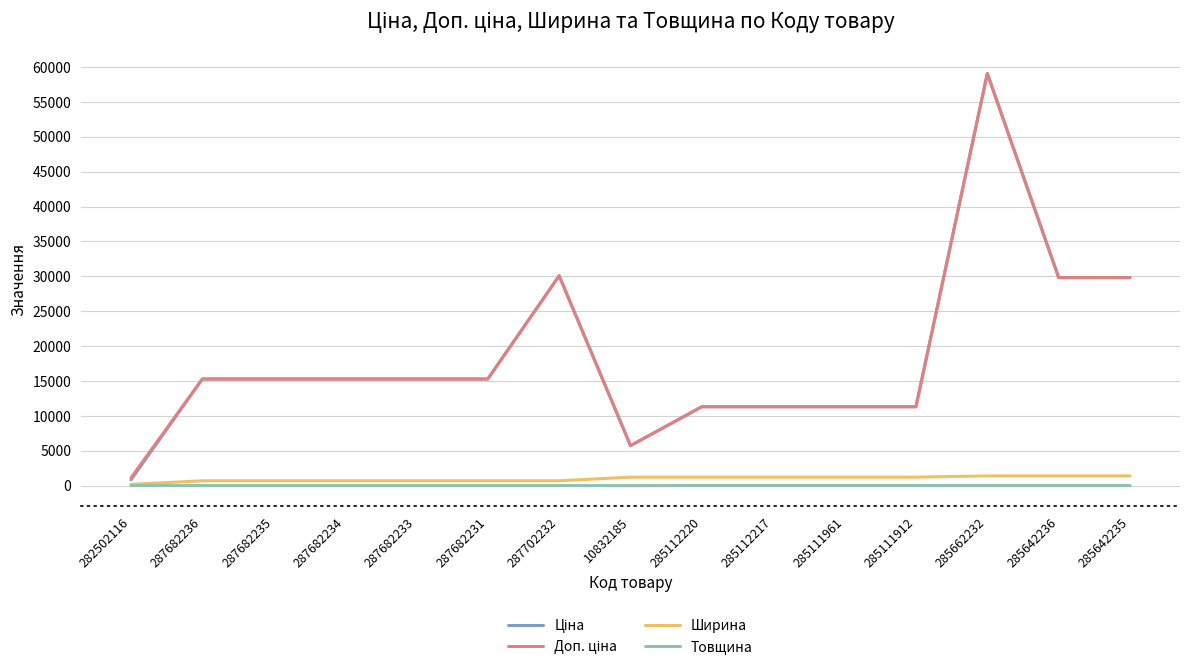

What is the greatest value displayed?

59075.7